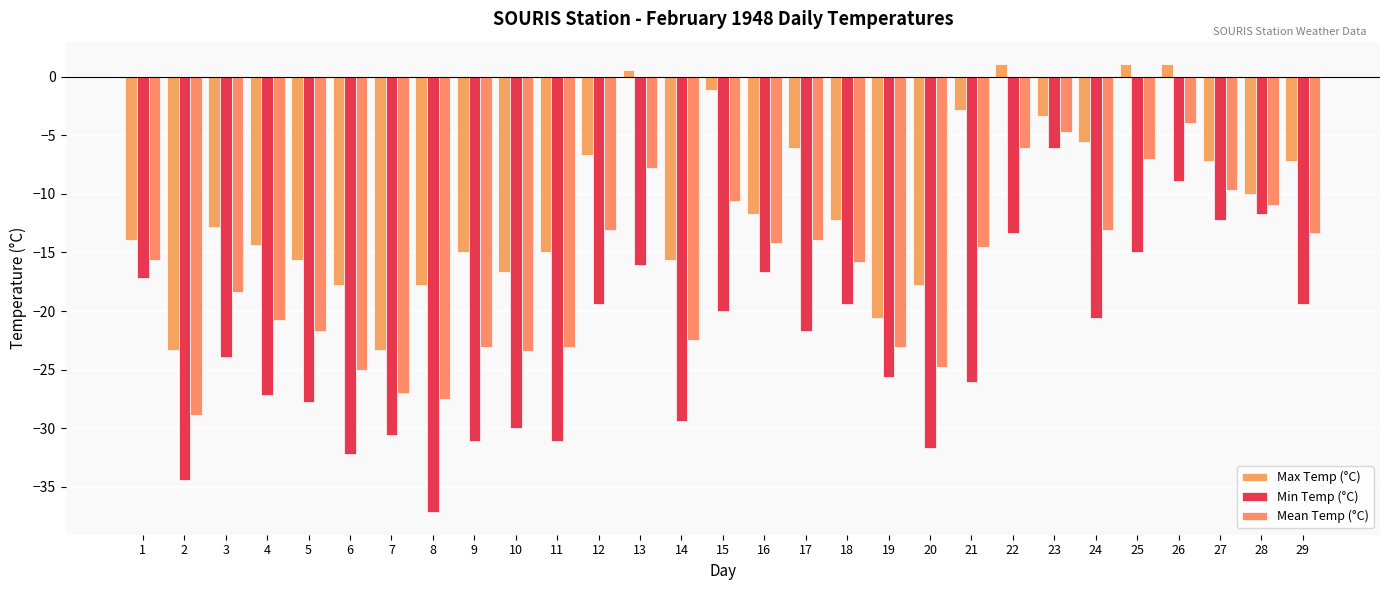

Which series has the largest range (max minus min)?

Min Temp (°C)